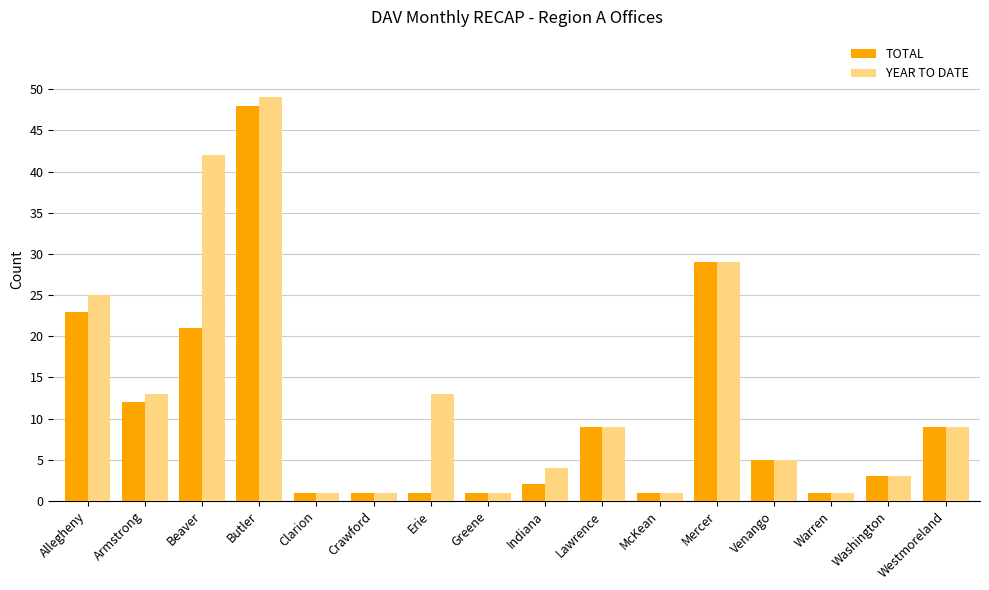

Which series has the largest total across all categories?

YEAR TO DATE